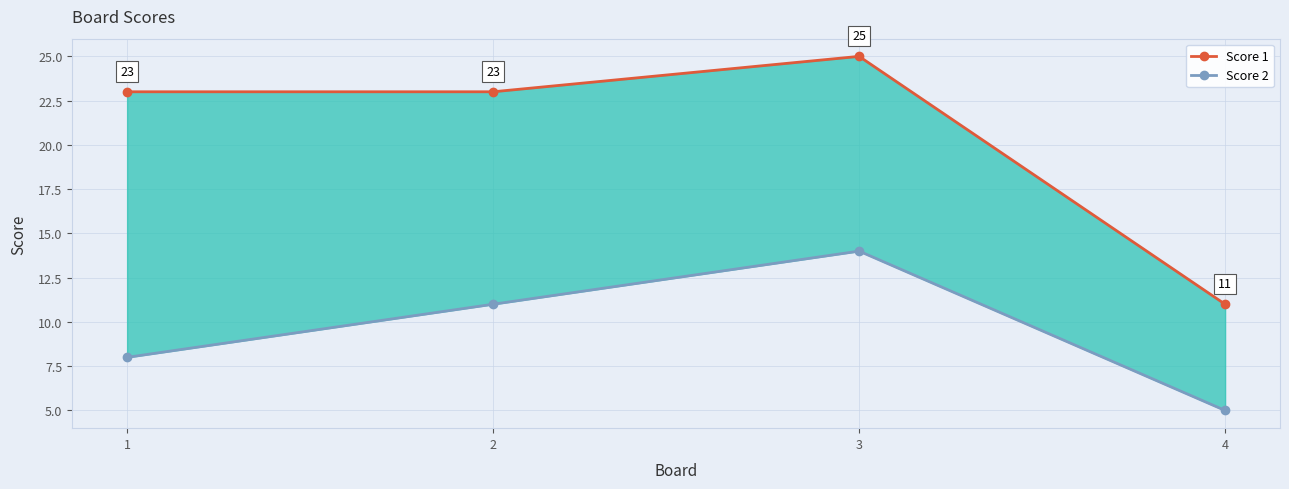

Which category has the highest value in the Score 2 series?

3